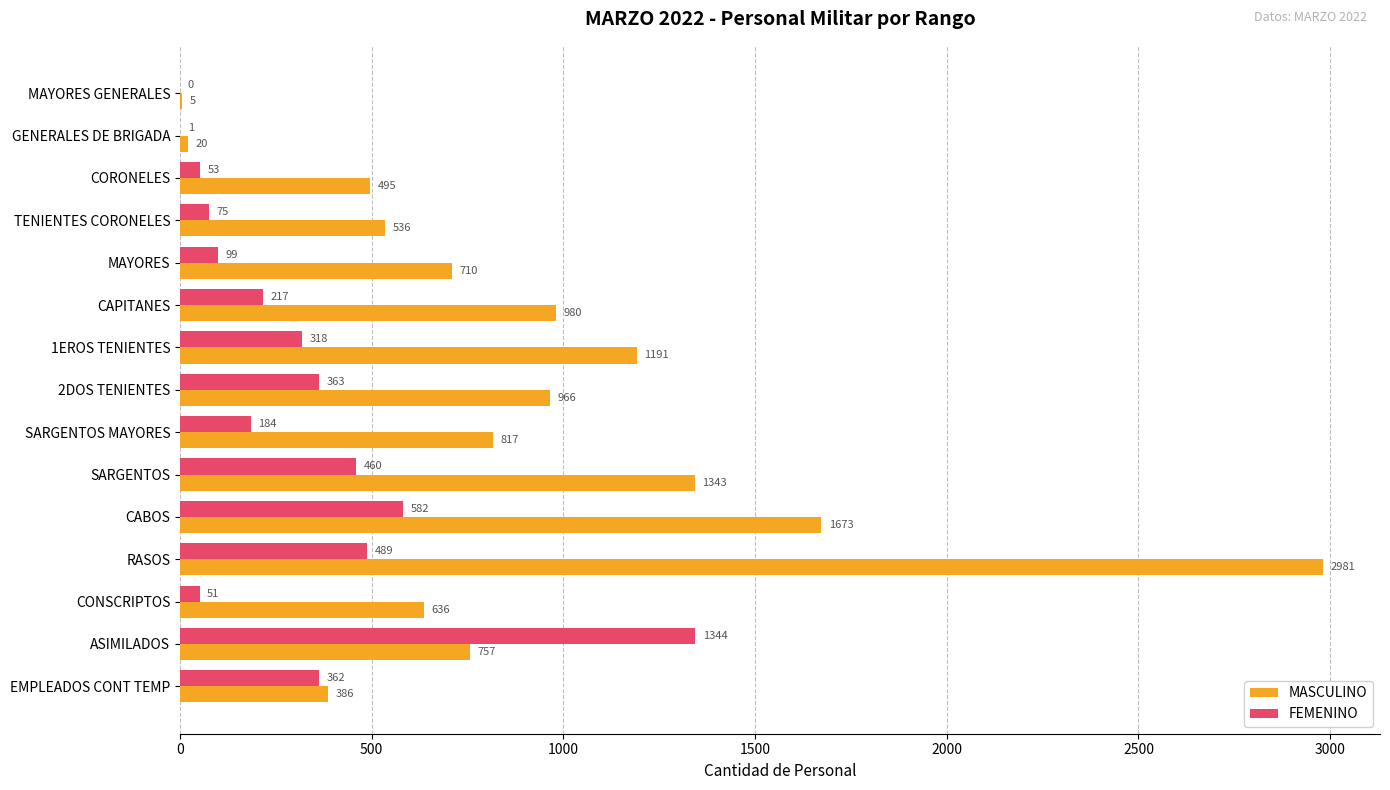

Between CAPITANES and RASOS, which series saw the biggest shift?

MASCULINO